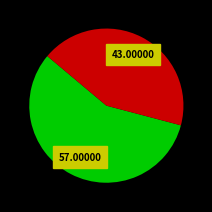

Does any single category account for the majority?

Yes